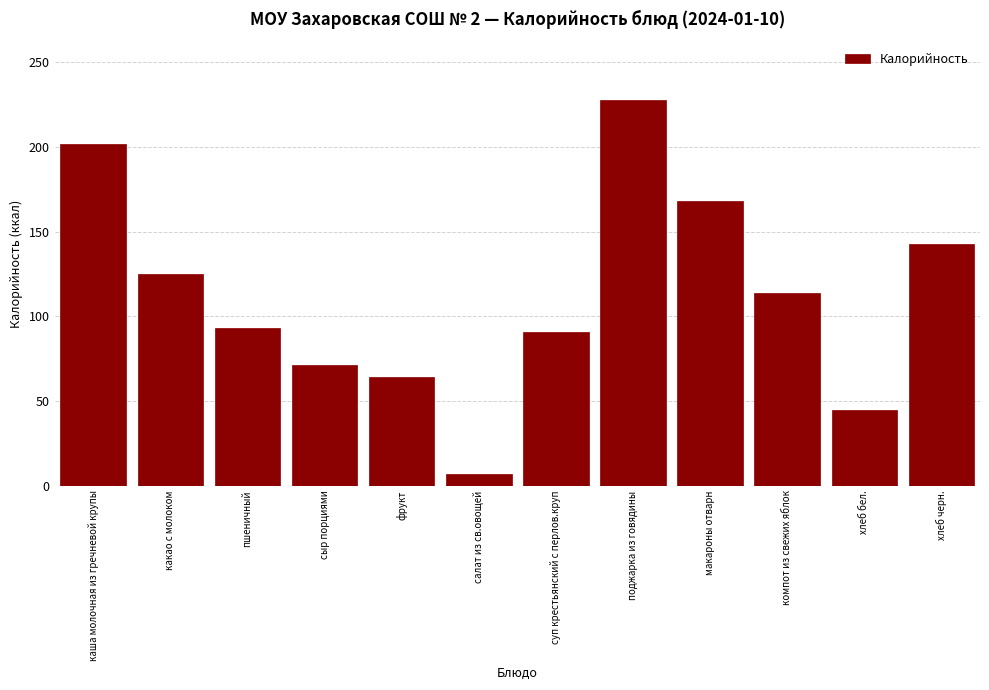

Reading left to right, list all the values displayed in this chart.

202.0	125.0	93.0	71.0	64.0	7.0	91.0	228.0	168.0	114.0	44.5	143.0